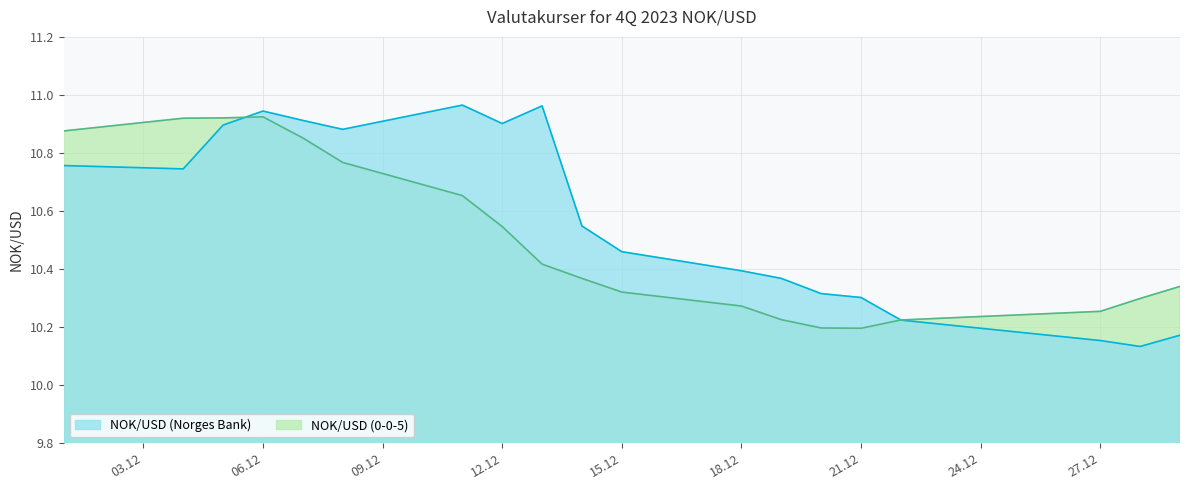

What is the total value across all series at 27.12?

20.4